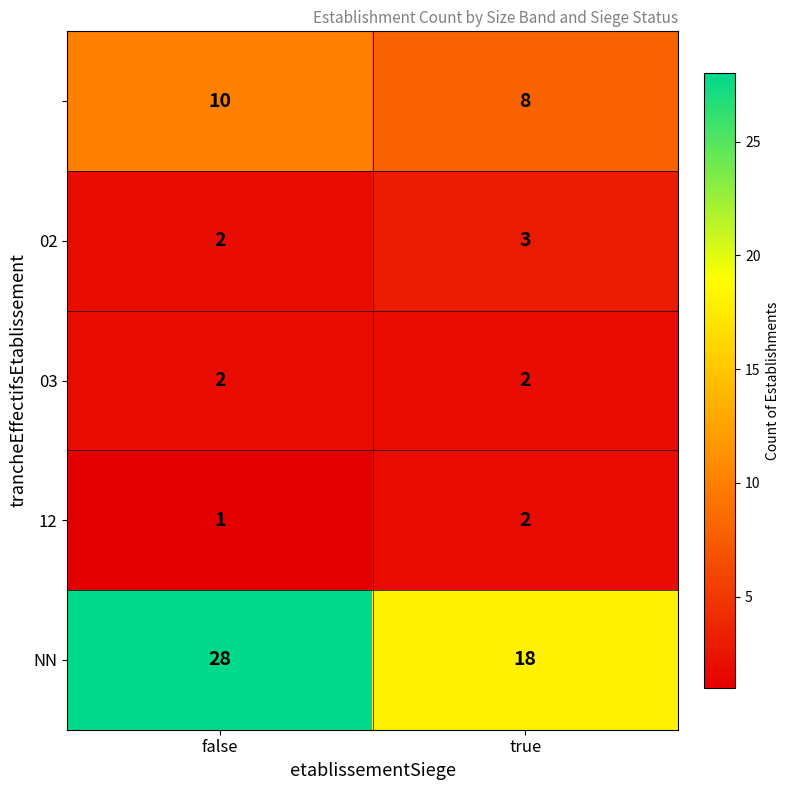

At which category is the sum across all series the highest?

false